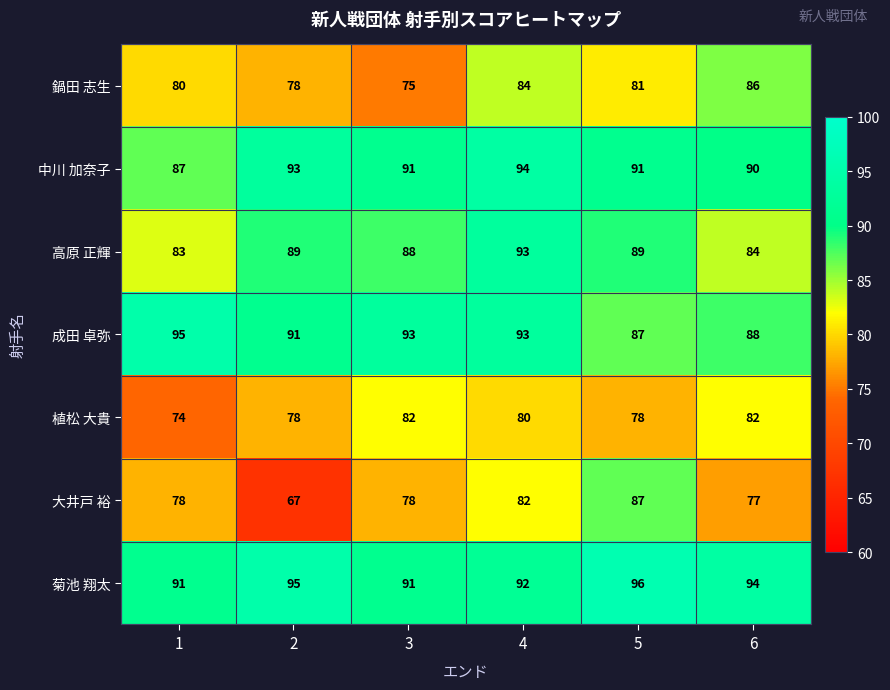

How many series are shown in this chart?

7